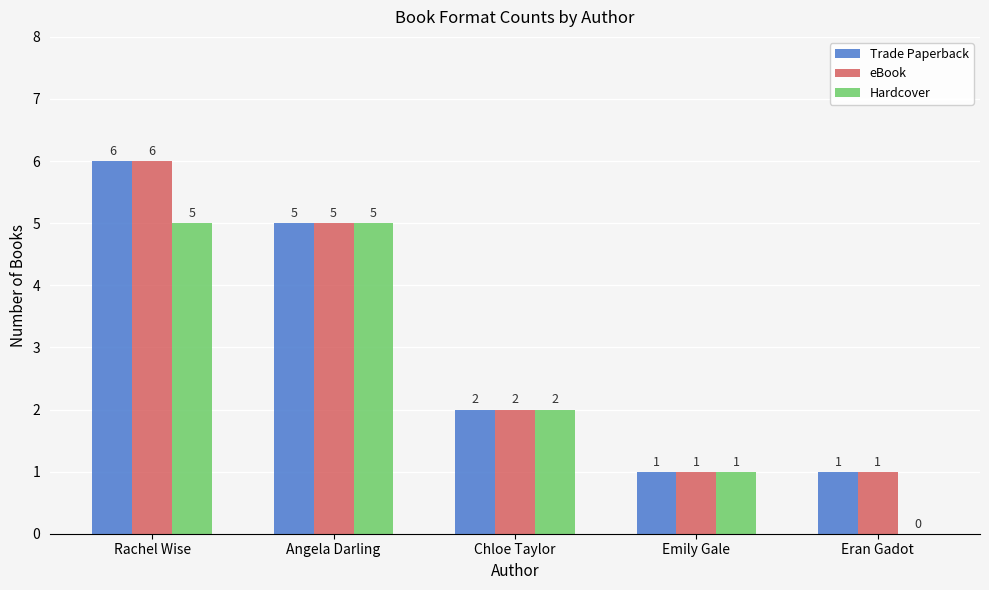

Are the bars grouped side by side (vs. stacked)?

Yes